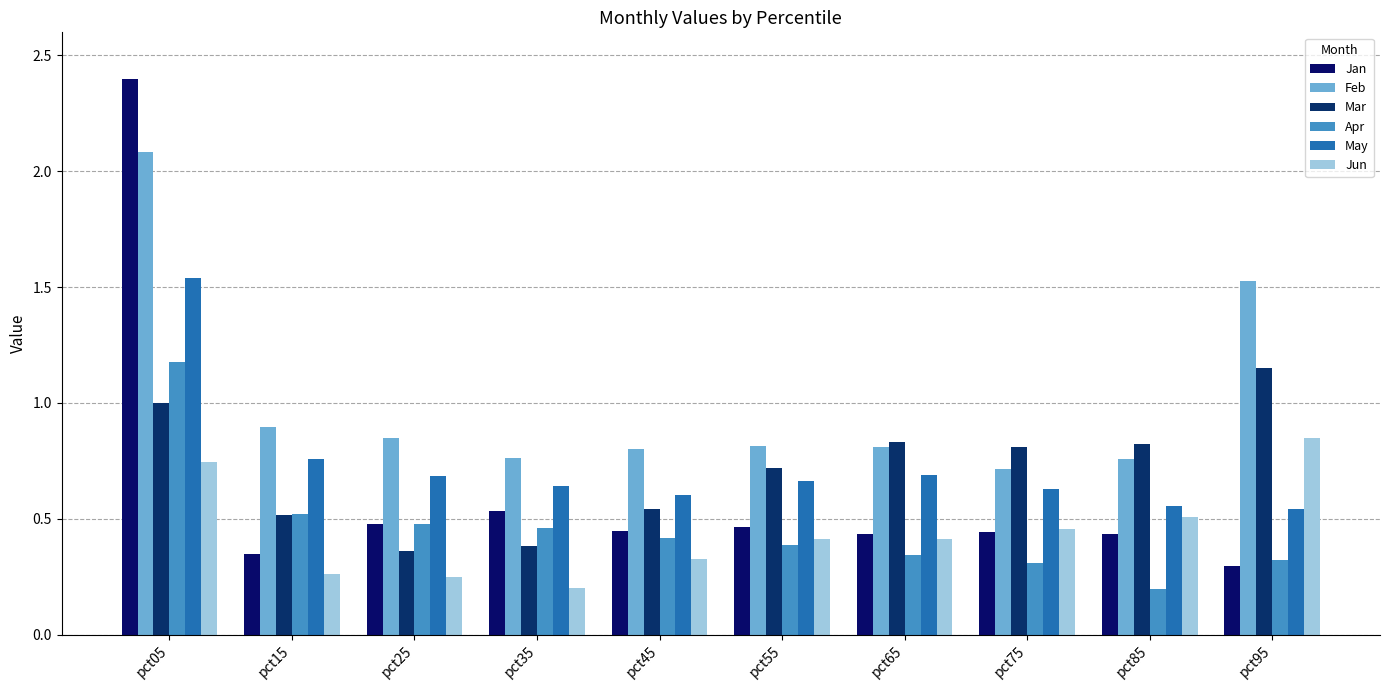

Between pct35 and pct55, which series saw the biggest shift?

Mar